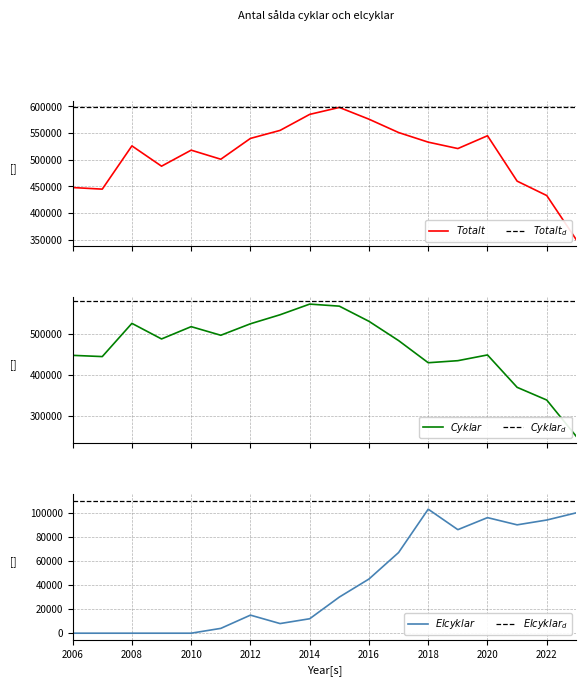

Does the chart display data point markers on the line(s)?

No